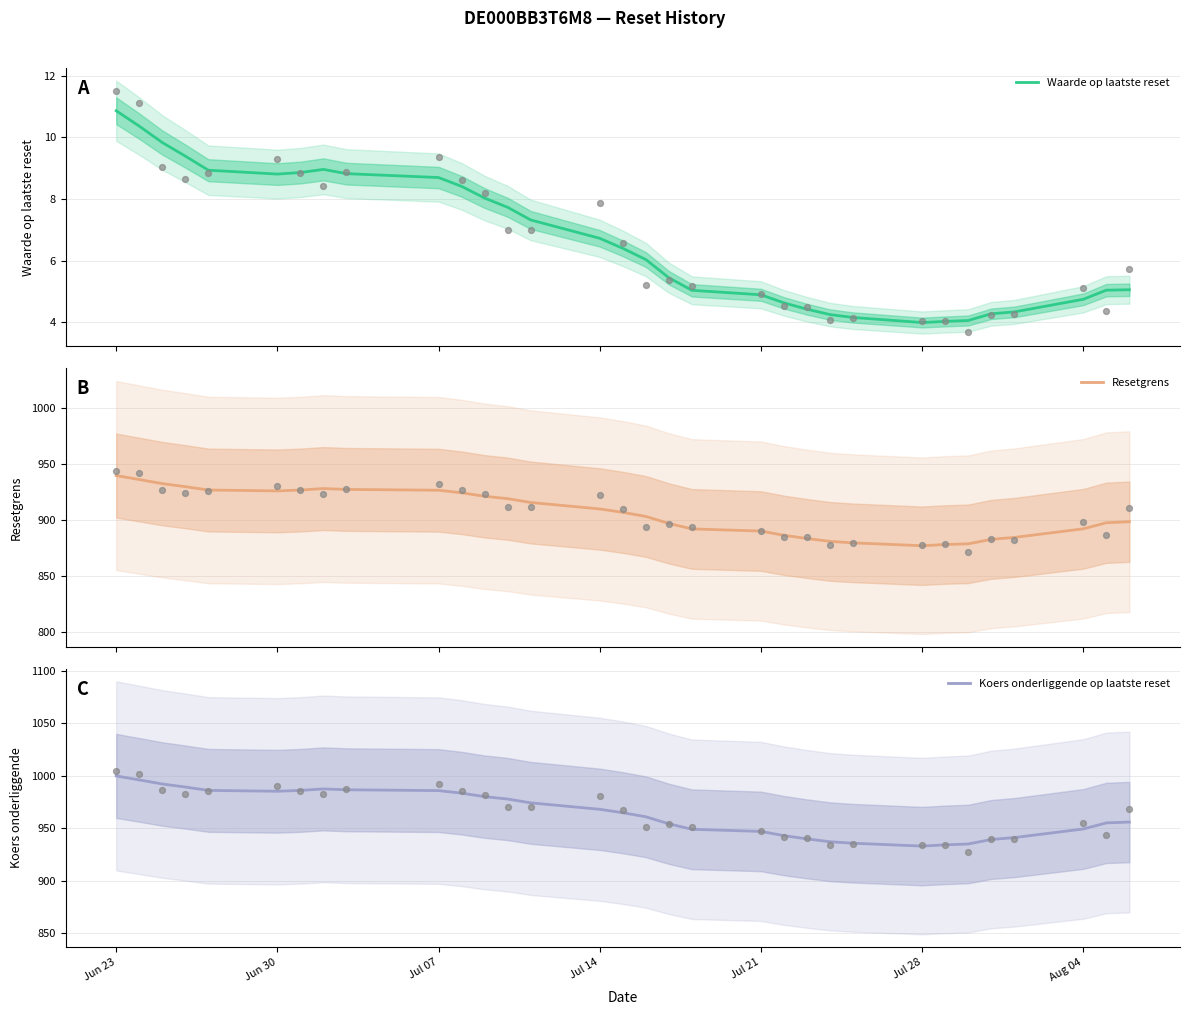

Which series reaches the maximum Y coordinate?

Koers onderliggende op laatste reset